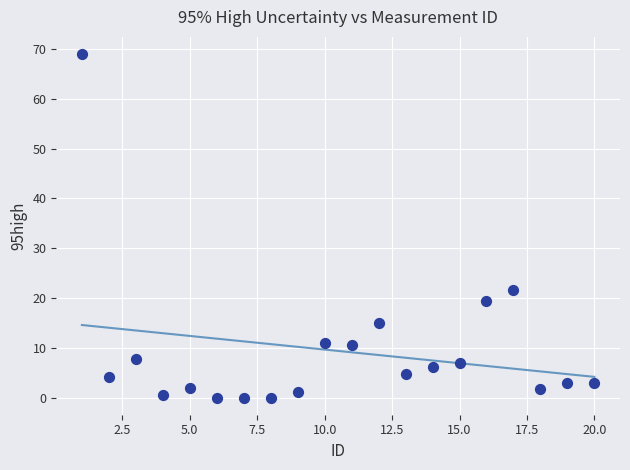

What is the range of X values (max minus min)?

19.0